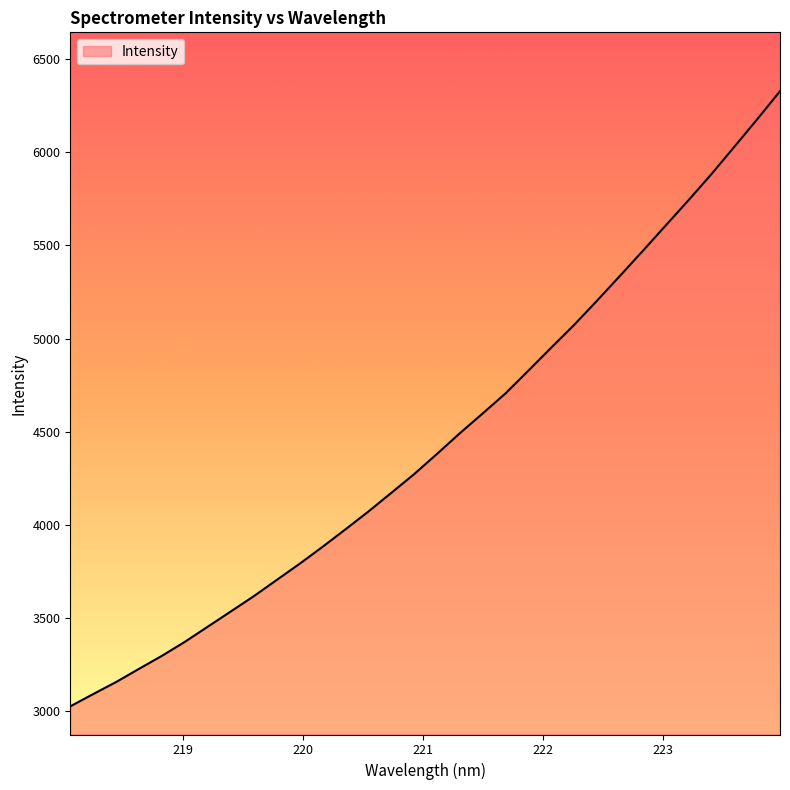

How many lines are shown in the chart?

1